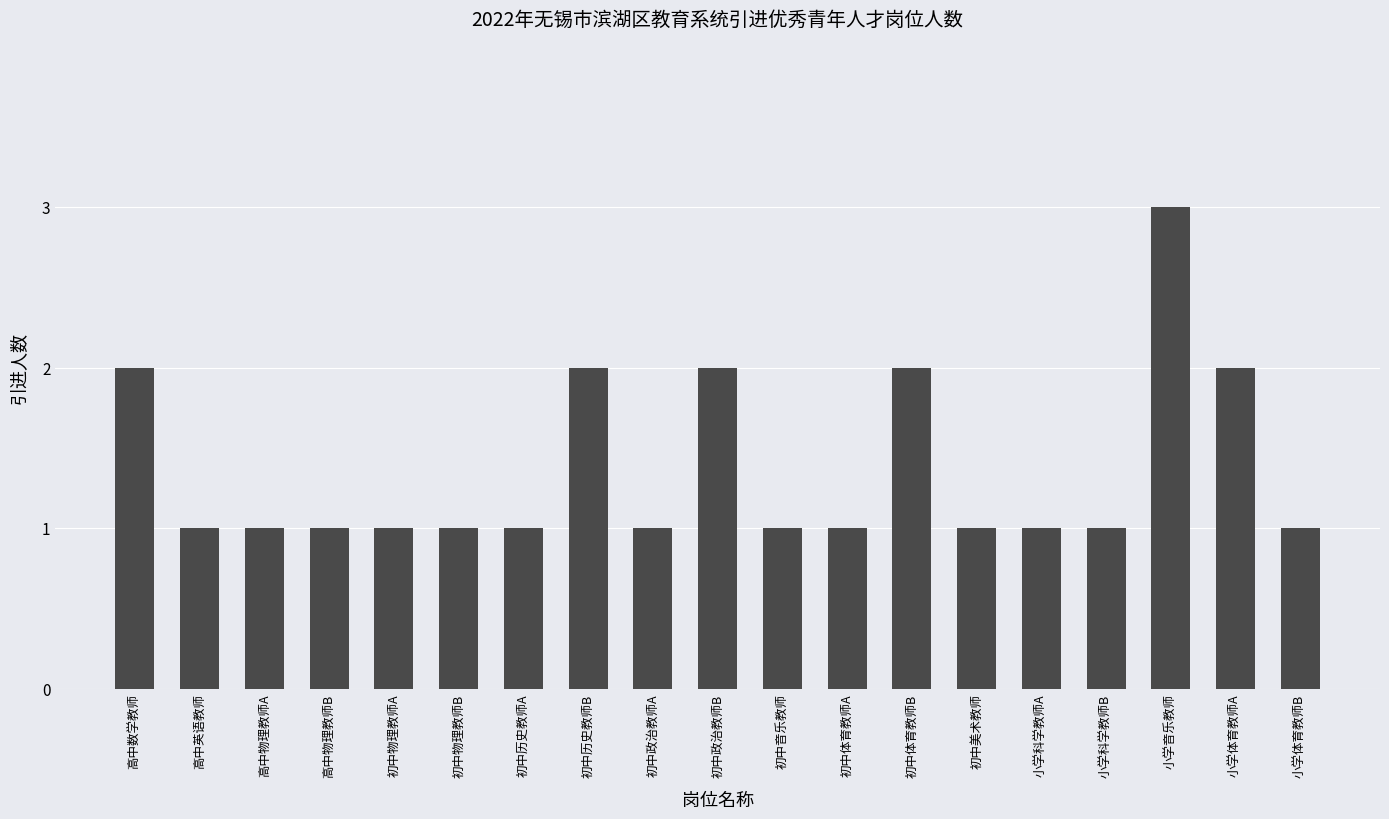

What is the change in value from 小学科学教师B to 小学体育教师A?

+1